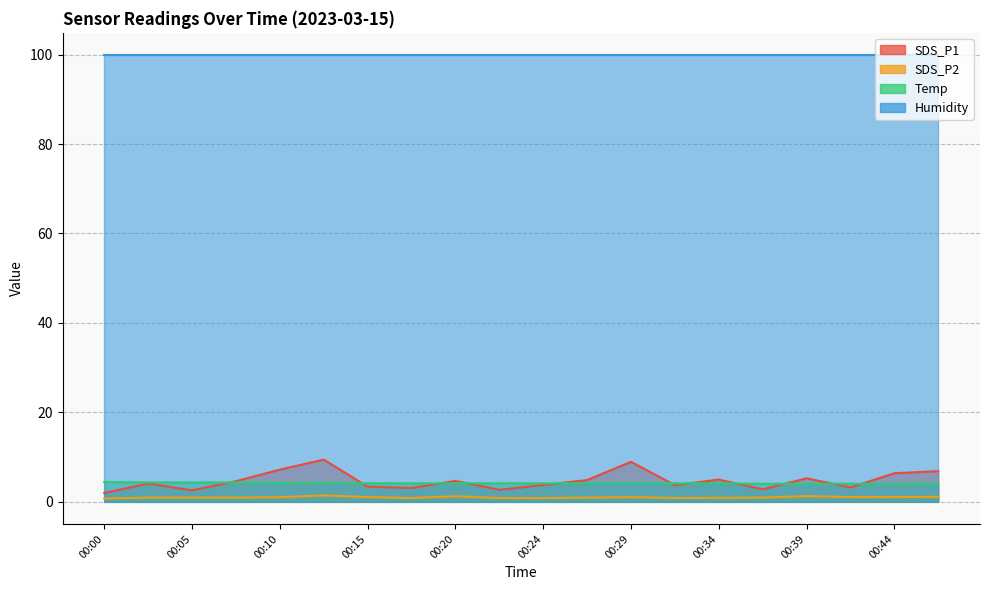

What is the difference between the maximum and minimum values in the SDS_P2 series?

0.7